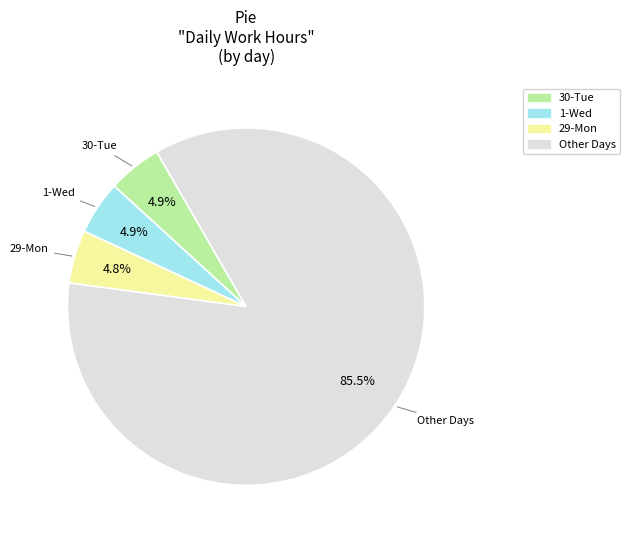

What portion of the pie excludes 30-Tue?

95.1%